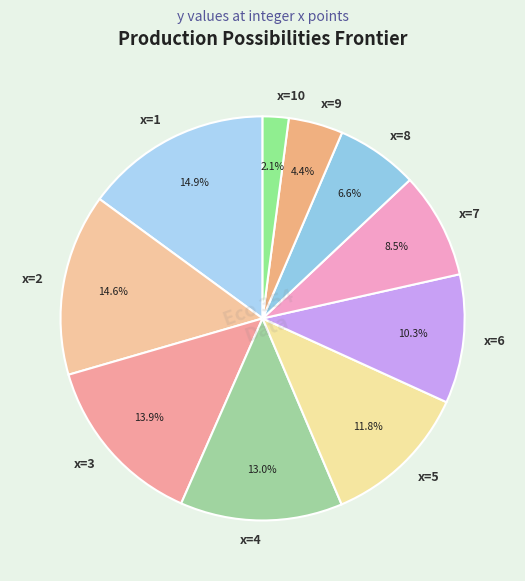

To the nearest percent, what is the difference between the largest and smallest slice percentages?

13%